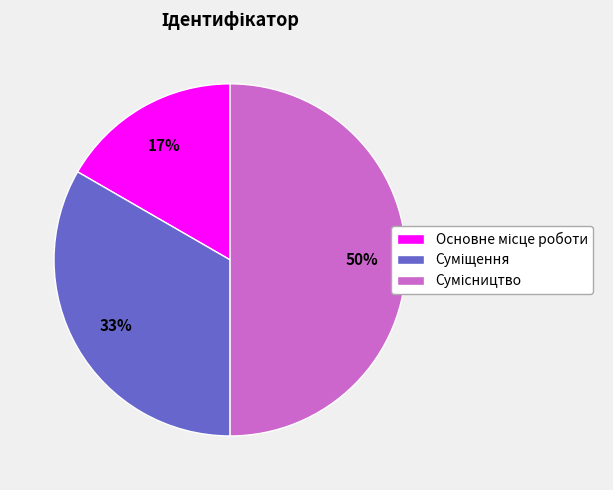

To the nearest percent, what is the difference between the largest and smallest slice percentages?

33%